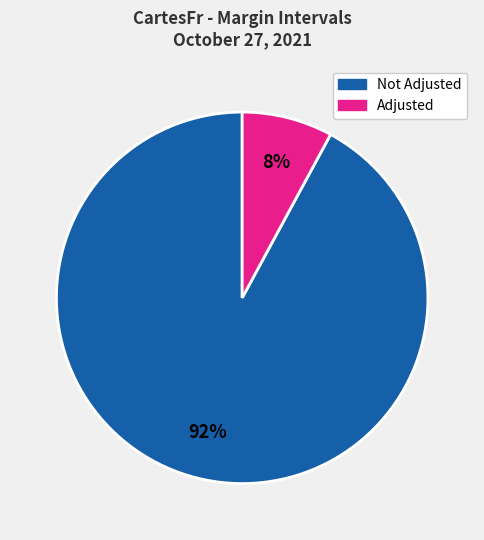

To the nearest percent, what is the average slice percentage?

50%